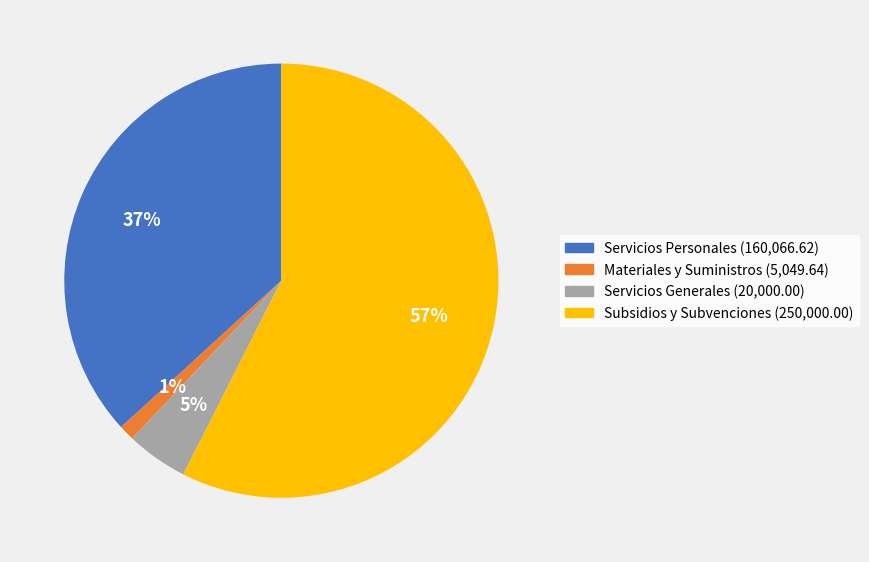

Which slice is the largest?

Subsidios y Subvenciones